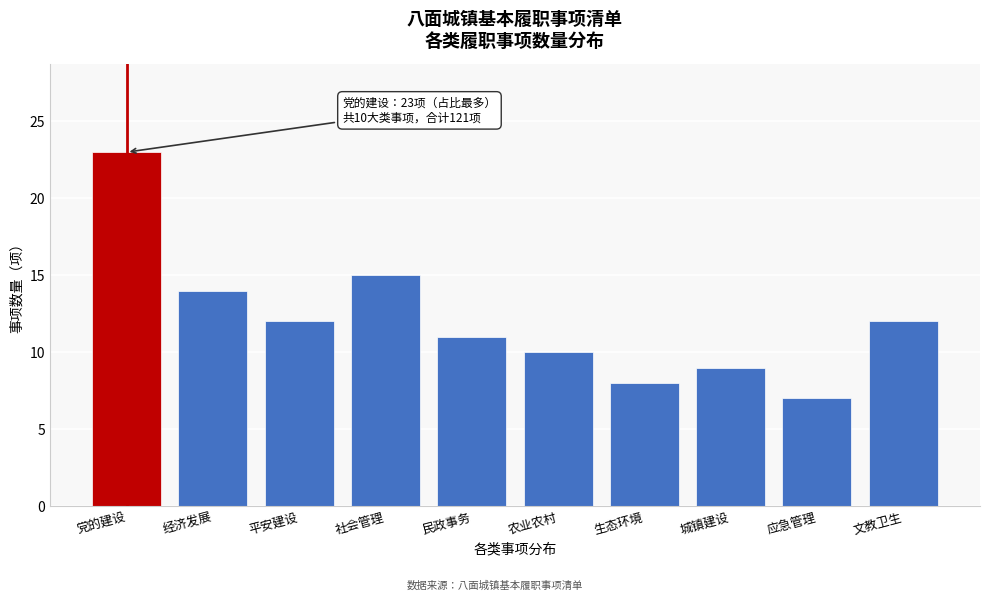

Reading left to right, what are all the values shown in this chart?

23	14	12	15	11	10	8	9	7	12